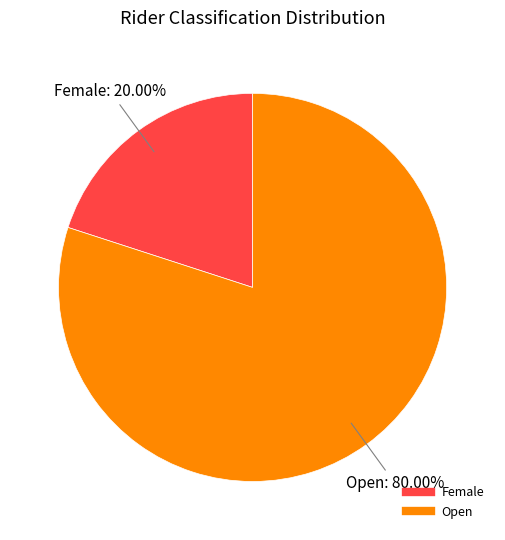

What is the ratio of the value at Open to the value at Female?

4.0